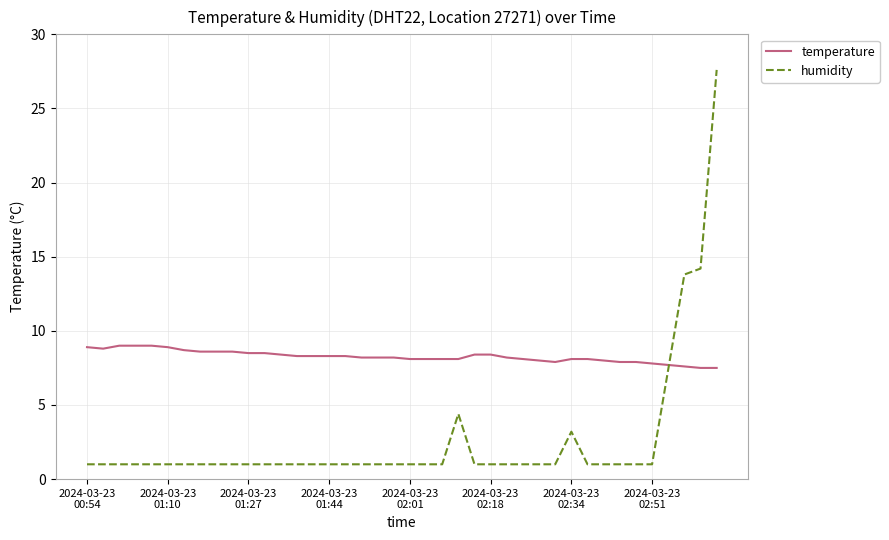

What is the lowest value of the temperature series?

7.5